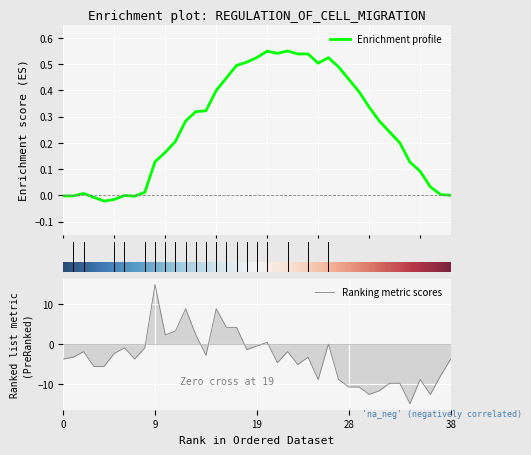

What is the highest value of the Ranking metric scores series?

15.0